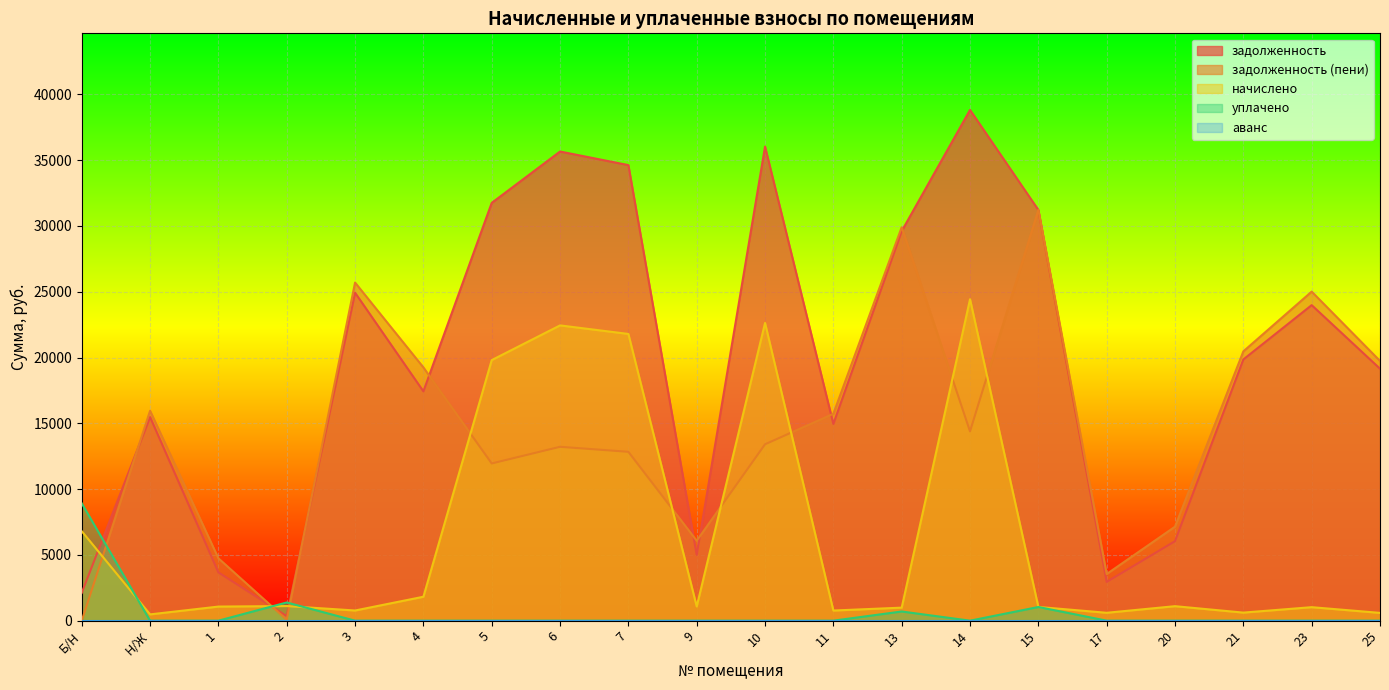

Between 6 and 17, which series saw the biggest shift?

задолженность